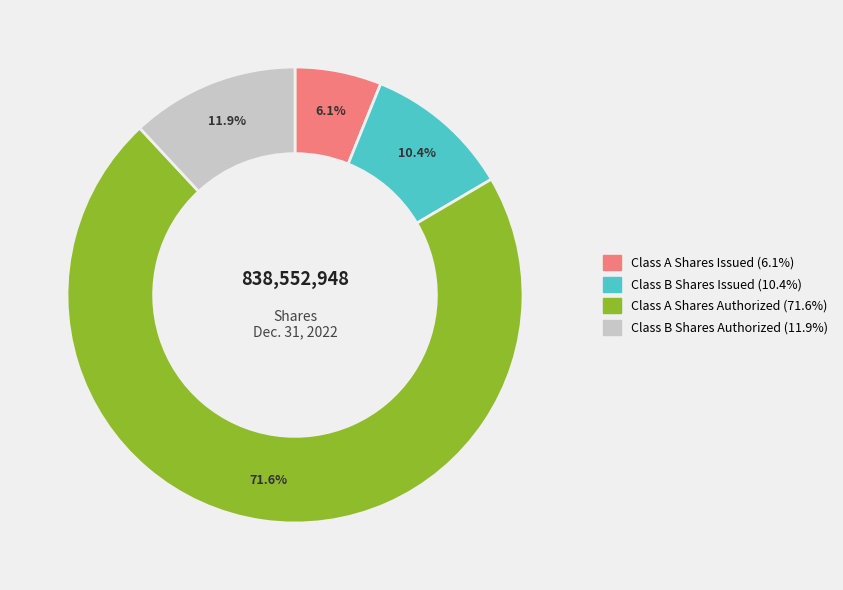

What percentage is the Class B Shares Authorized slice, to the nearest percent?

12%